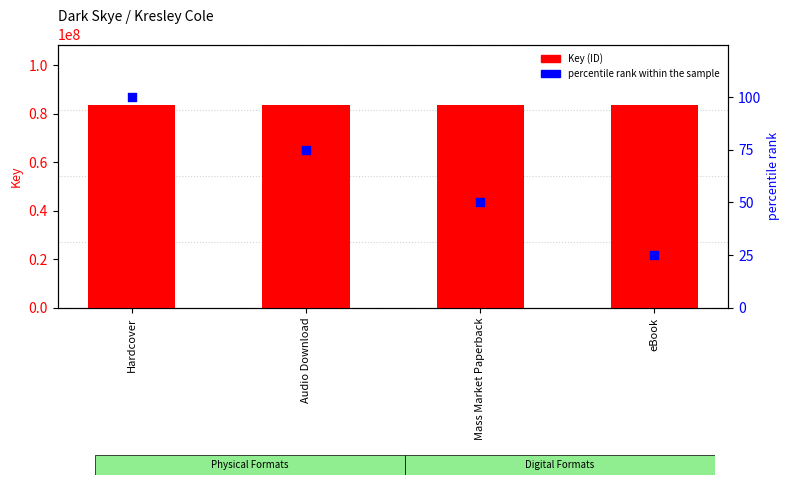

What are all the series names shown in the legend?

Key (ID), percentile rank within the sample